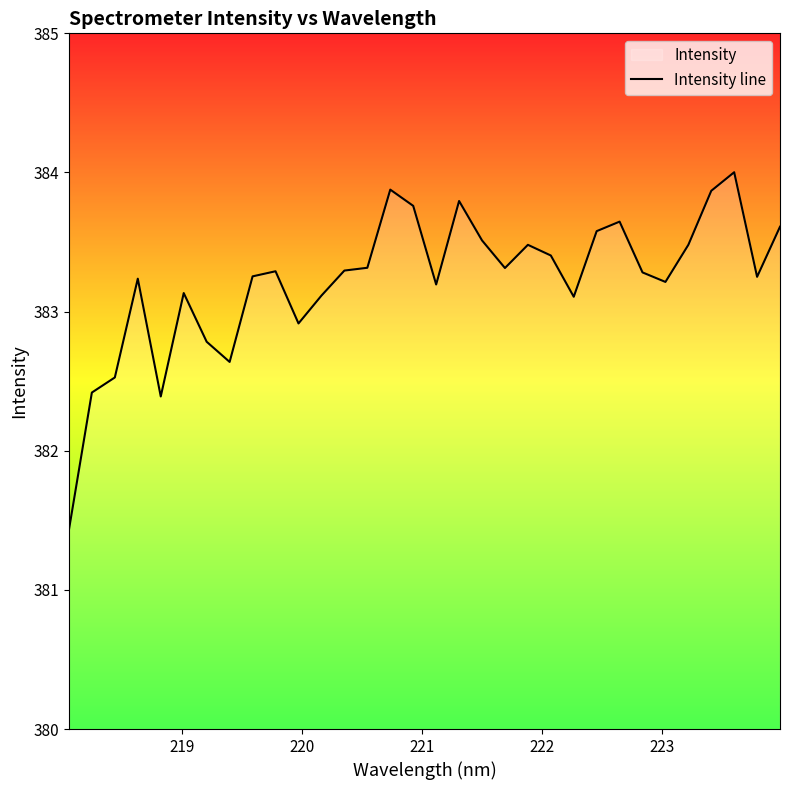

What is the difference between the maximum and minimum values?

2.6